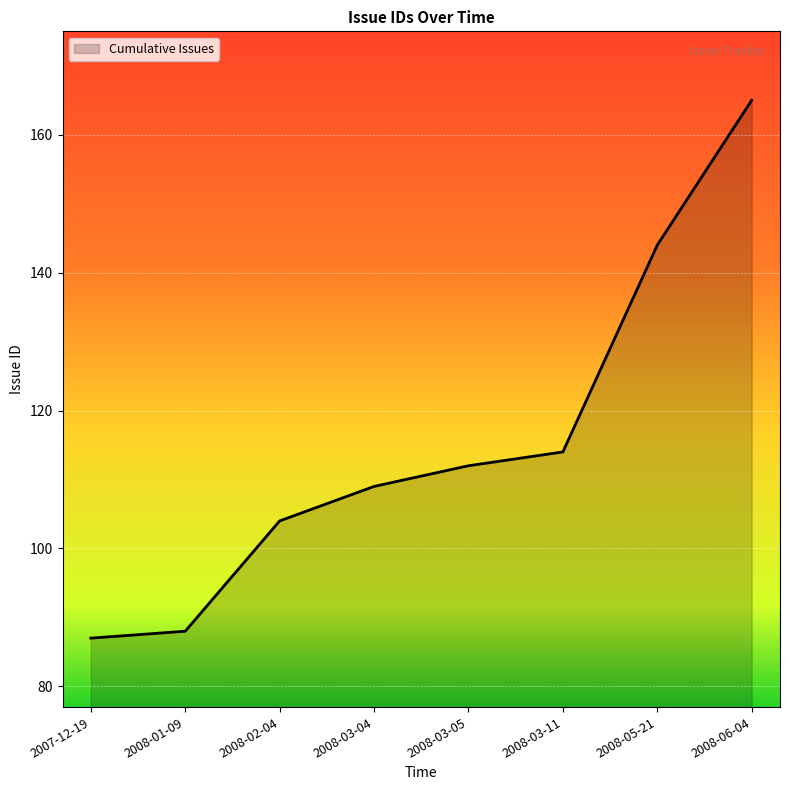

Rank the categories by value from lowest to highest.

2007-12-19, 2008-01-09, 2008-02-04, 2008-03-04, 2008-03-05, 2008-03-11, 2008-05-21, 2008-06-04